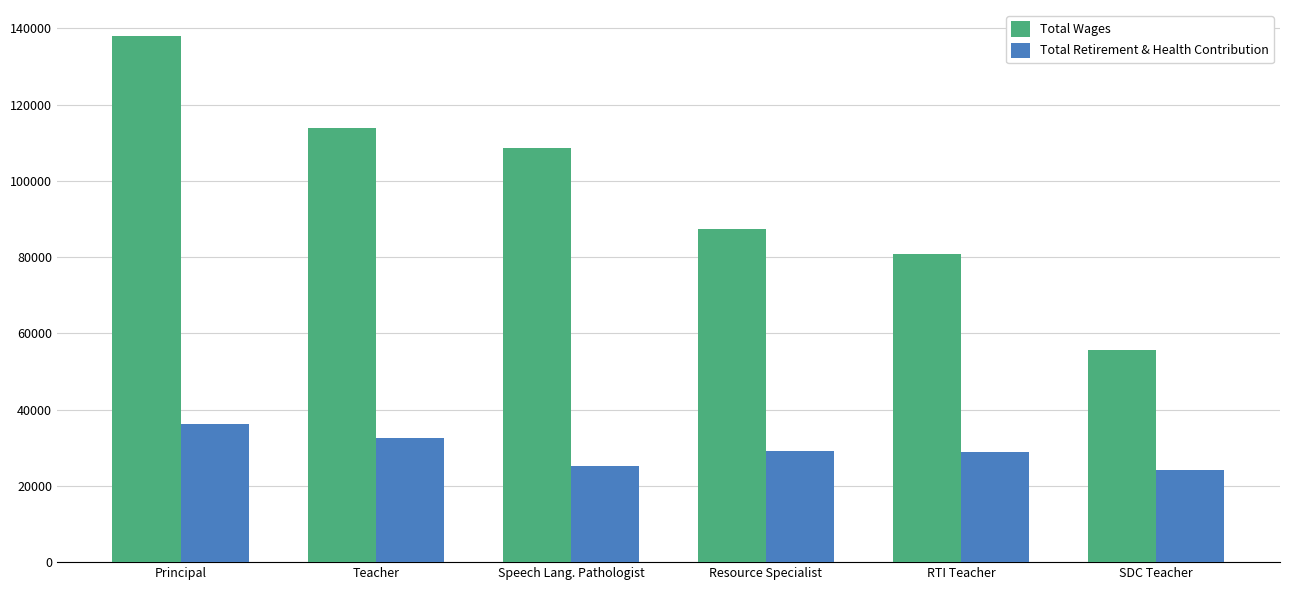

Rank the series by their maximum value, from lowest to highest.

Total Retirement & Health Contribution, Total Wages